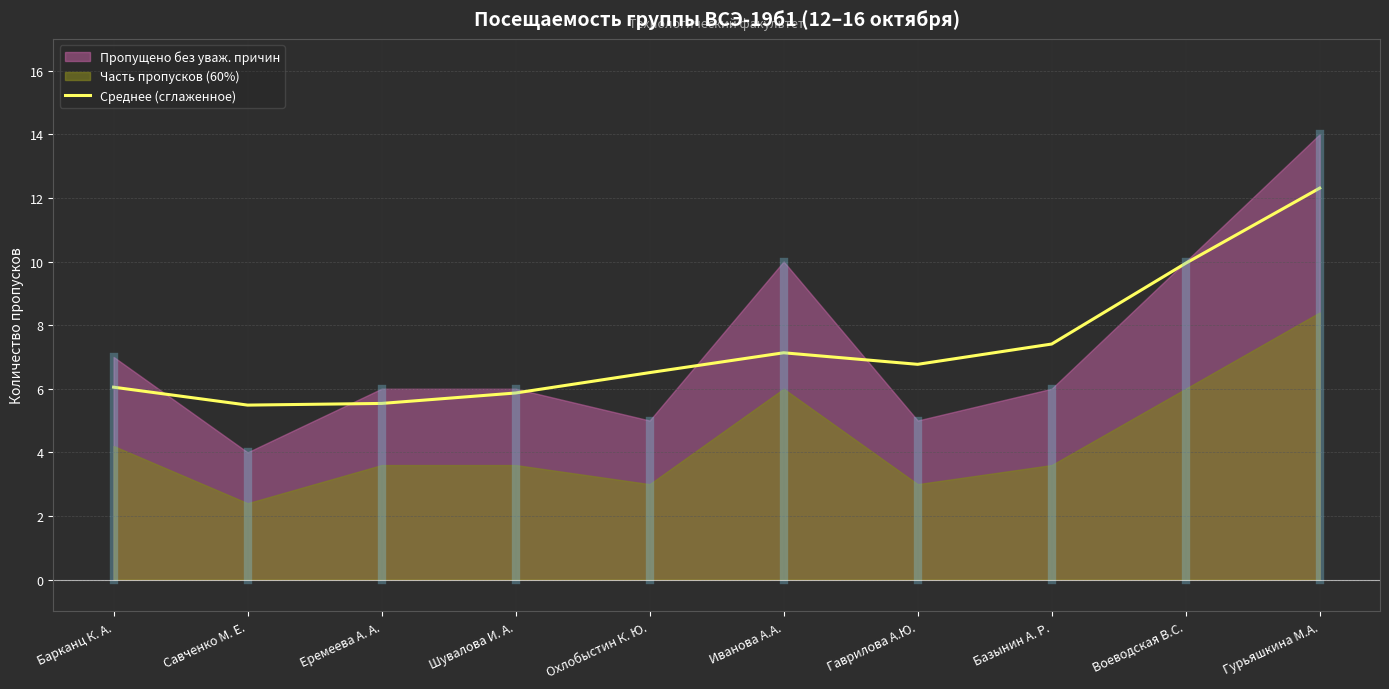

Is it true that Среднее (сглаженное) equals 10.8 at Базынин А. Р.?

False